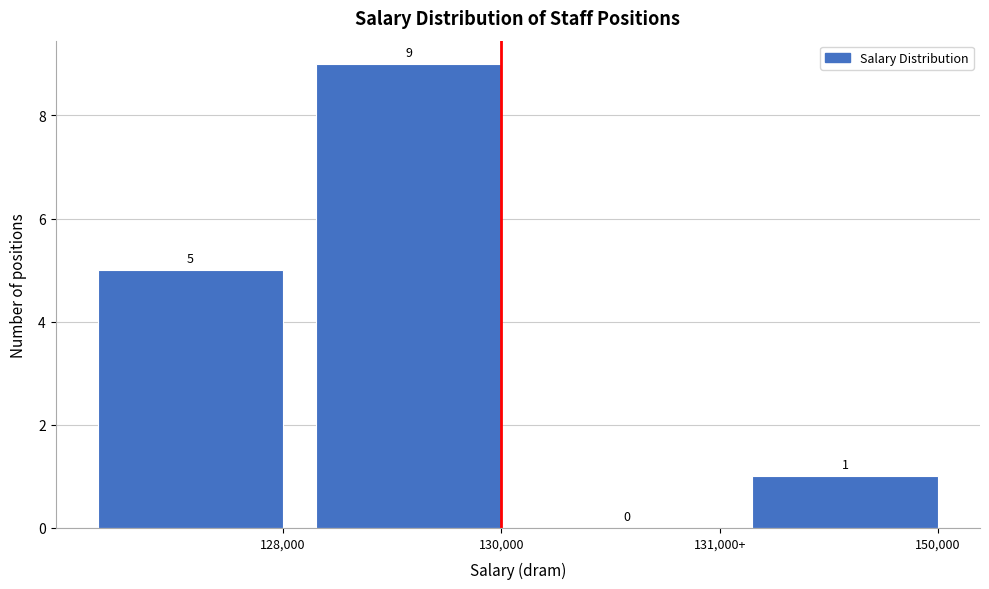

Reading left to right, what are all the values shown in this chart?

128,000=5	130,000=9	131,000+=0	150,000=1